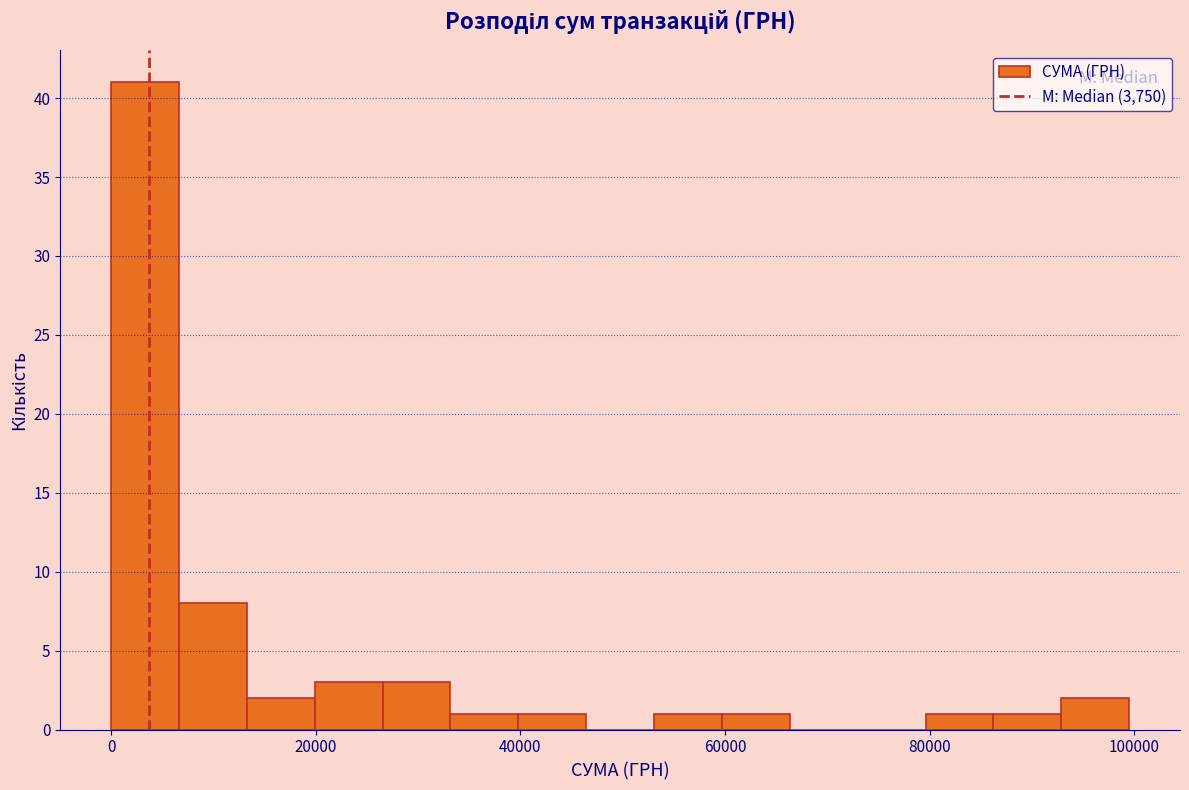

Read against the x-axis, roughly where is the centre of the tallest bar?

4000